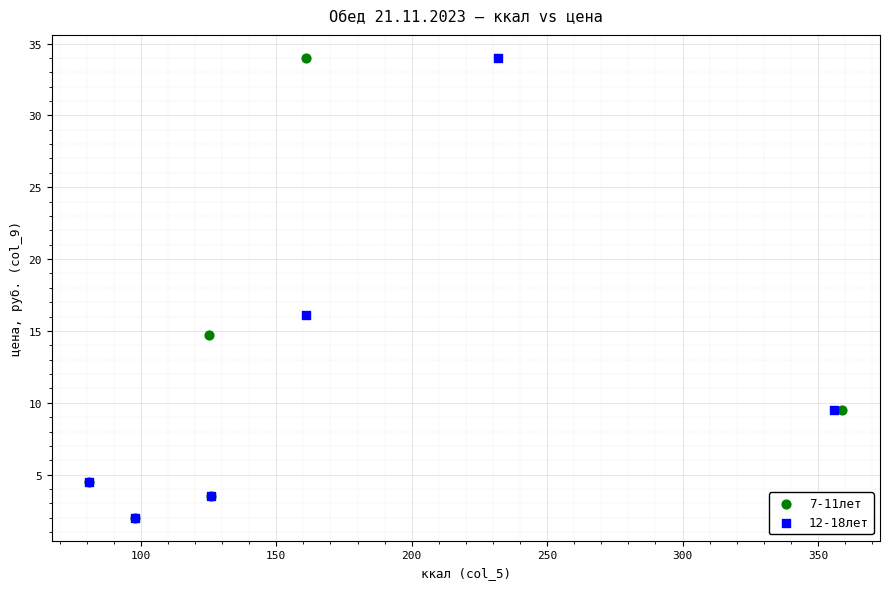

What are all the series names shown in the legend?

7-11лет, 12-18лет